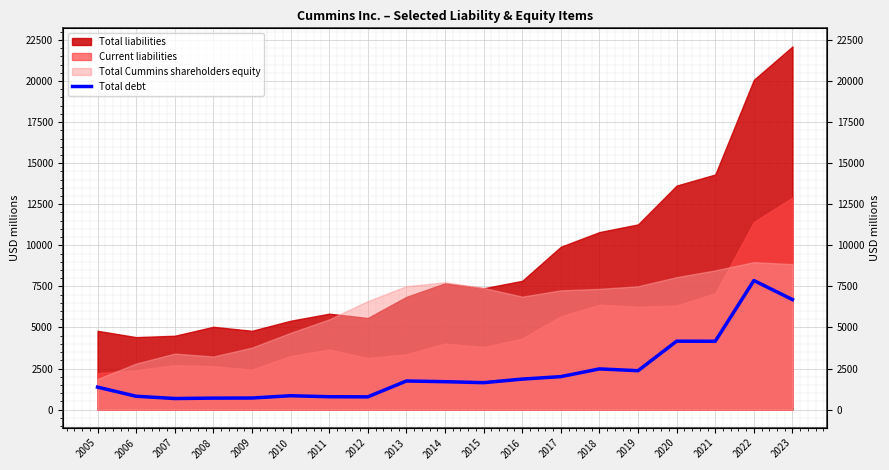

True or false: the data shows 698 at 2008.

True